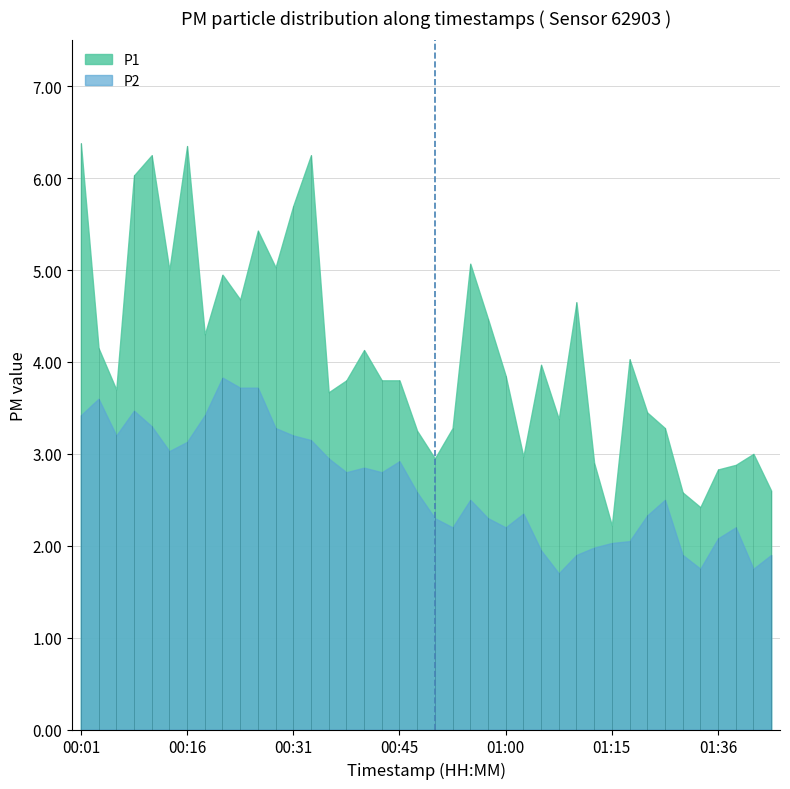

At 01:38, list the series in order from largest to smallest.

P1, P2